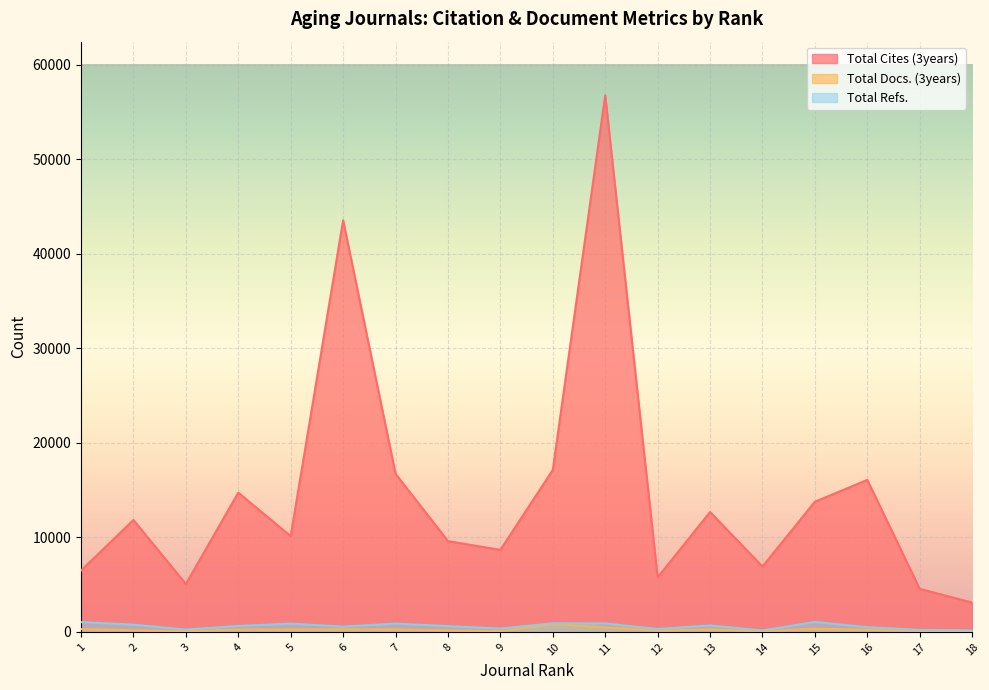

Where is the first local maximum for Total Cites (3years)?

2